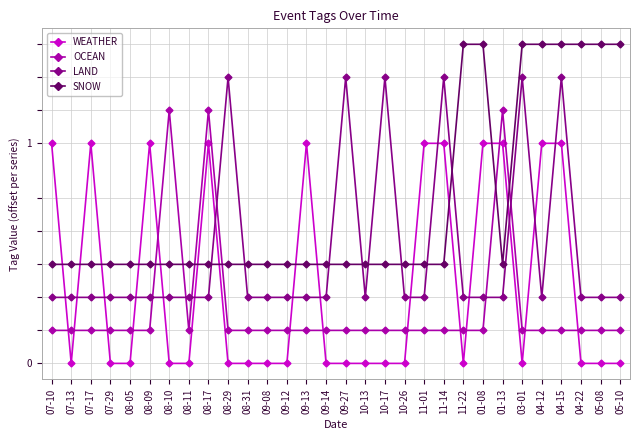

At which category does WEATHER reach its first local peak?

07-17